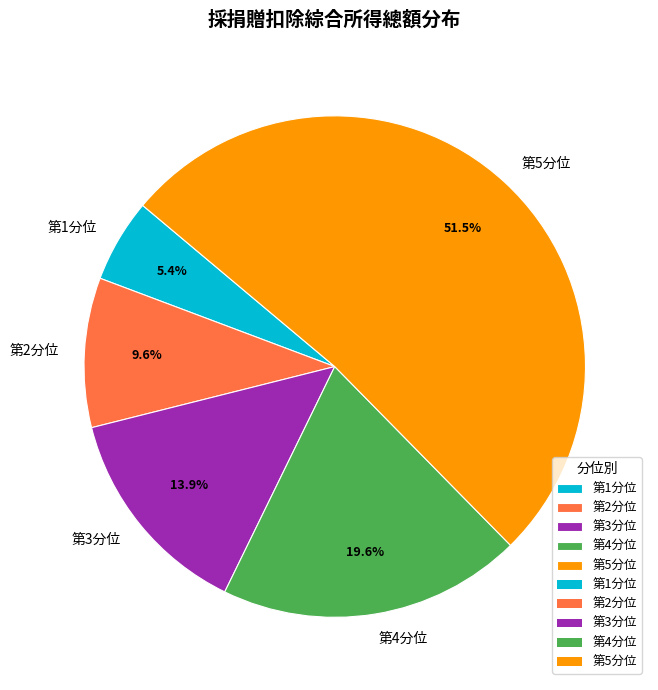

What is the majority slice?

第5分位